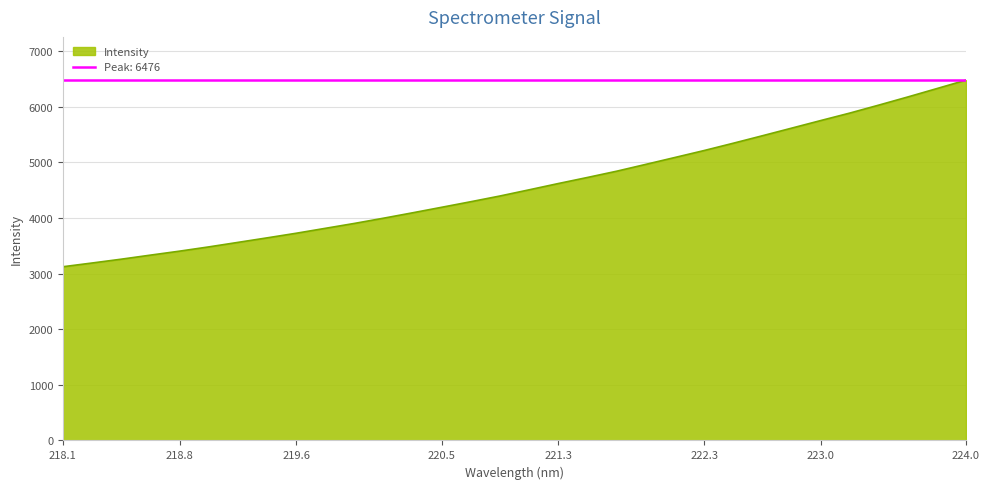

What is the ratio of the value at 218.442 to the value at 222.4538?

0.6